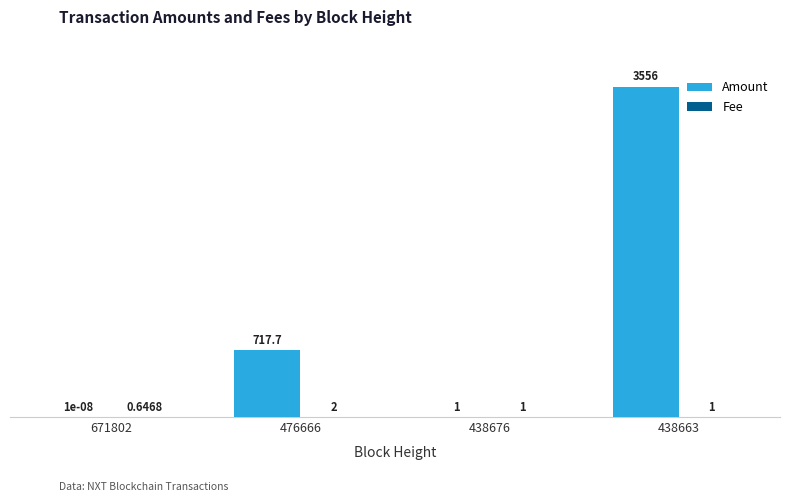

What is the sum of the Amount values at 438663 and 671802?

3556.0